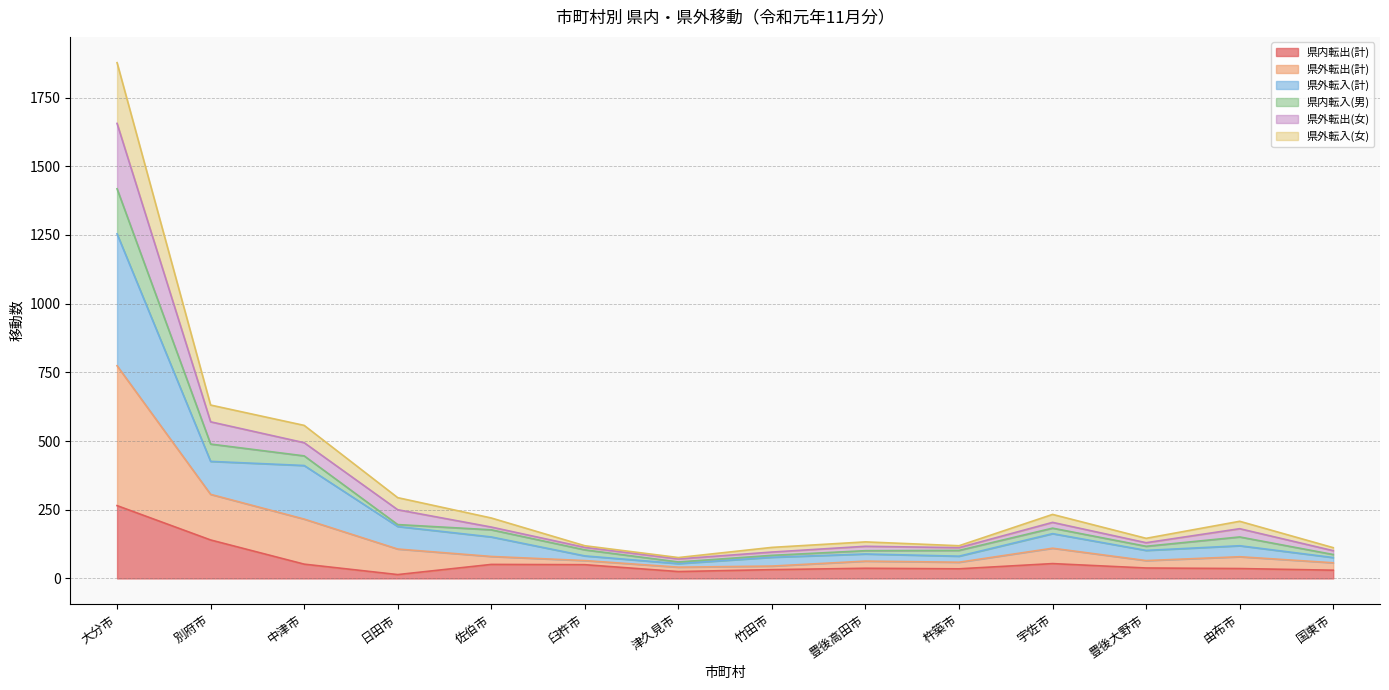

At which category is the sum across all series the highest?

大分市